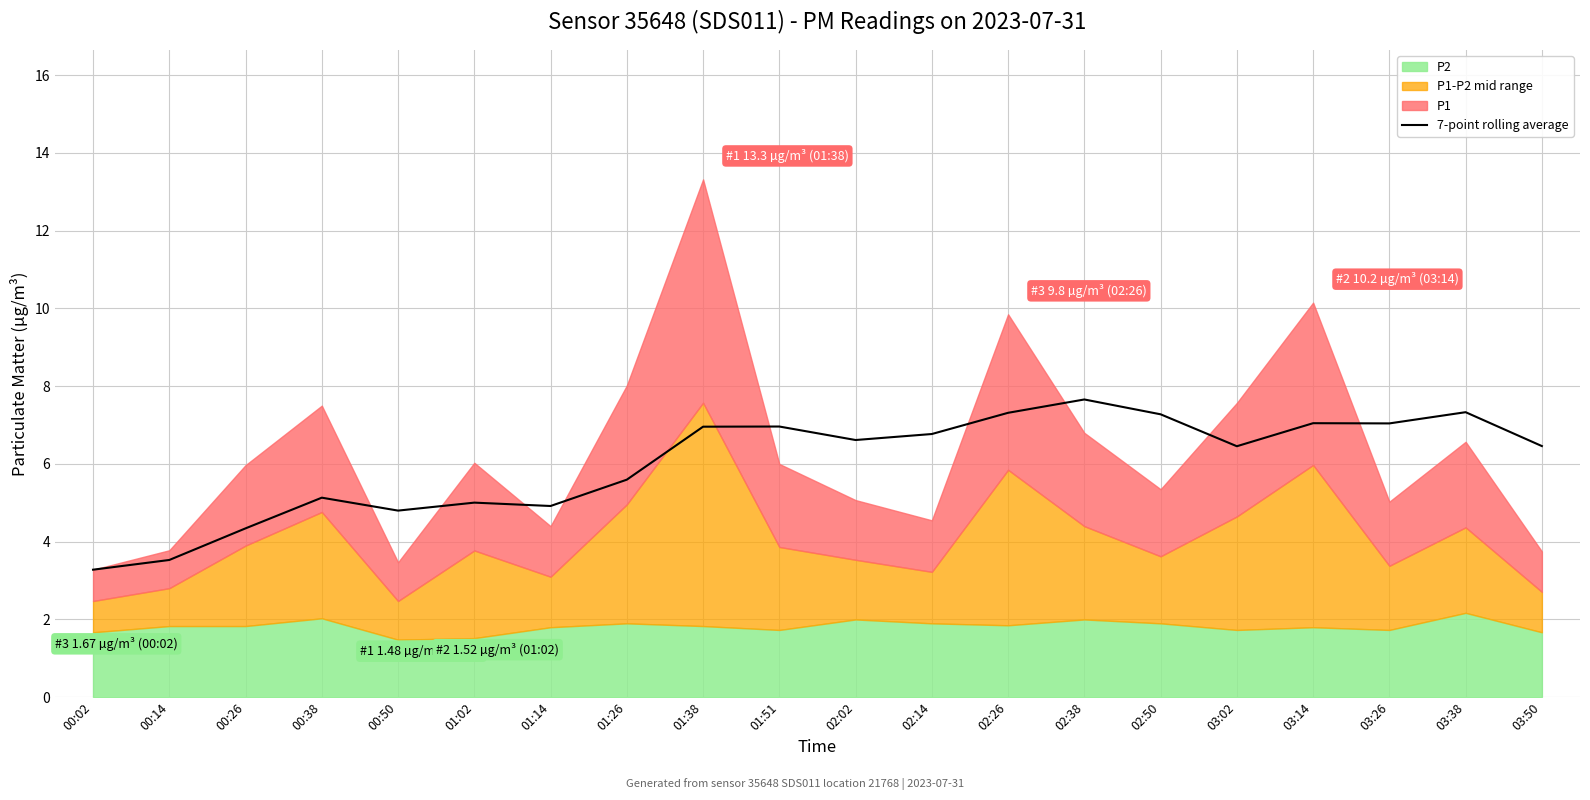

How many interior local peaks (higher than both neighbors) does the data have?

6